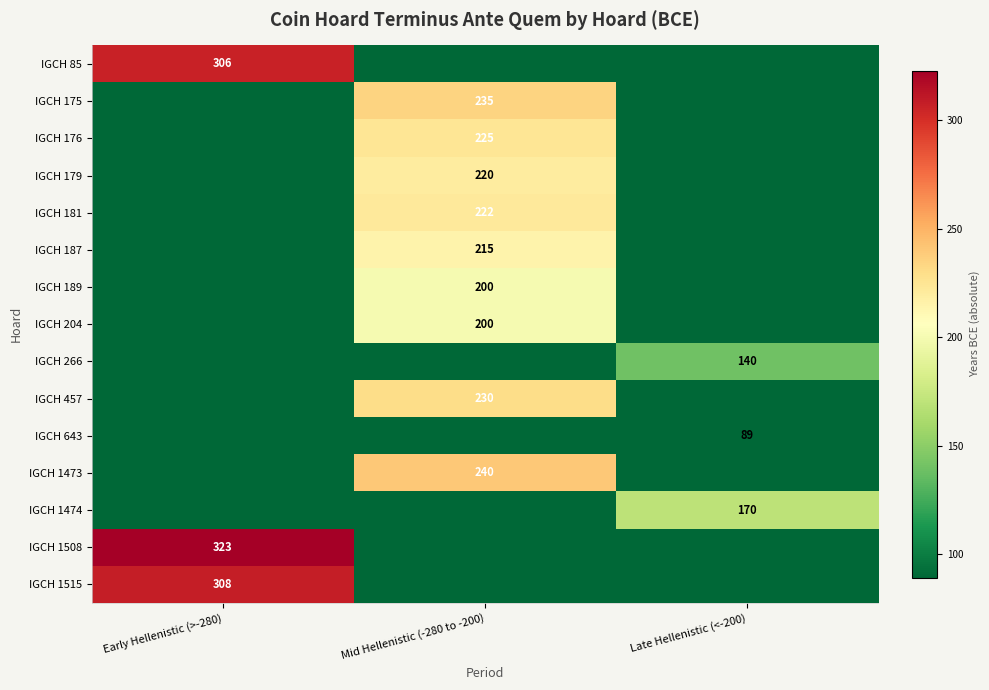

The value of IGCH 1515 at Early Hellenistic (>-280) is 308. True or false?

True